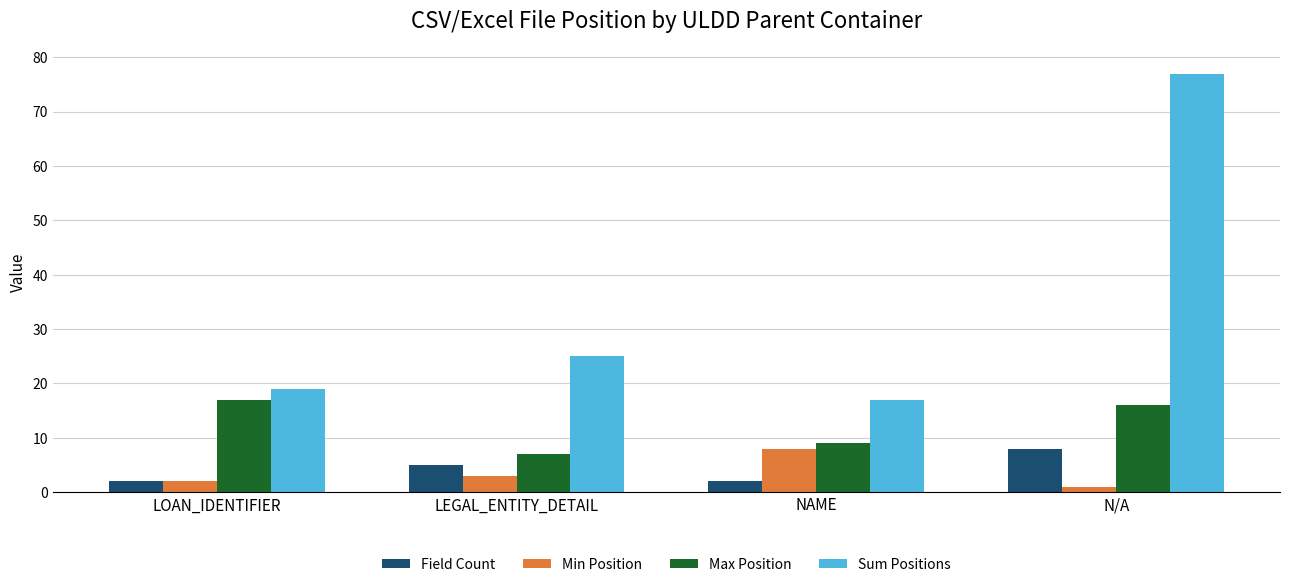

What is the approximate value of Field Count at LOAN_IDENTIFIER?

2